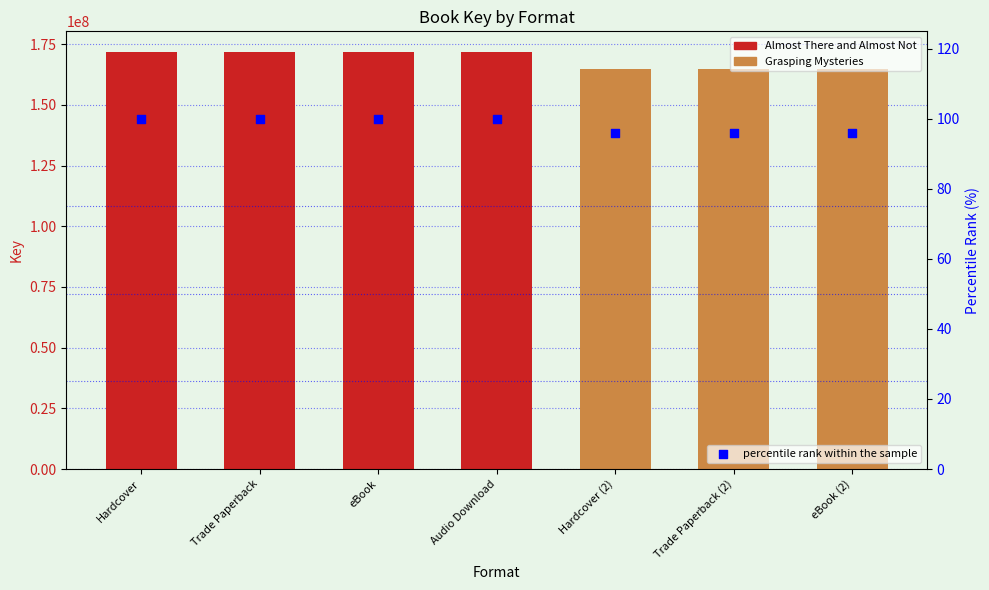

Between Hardcover and Hardcover (2), which is larger?

Hardcover